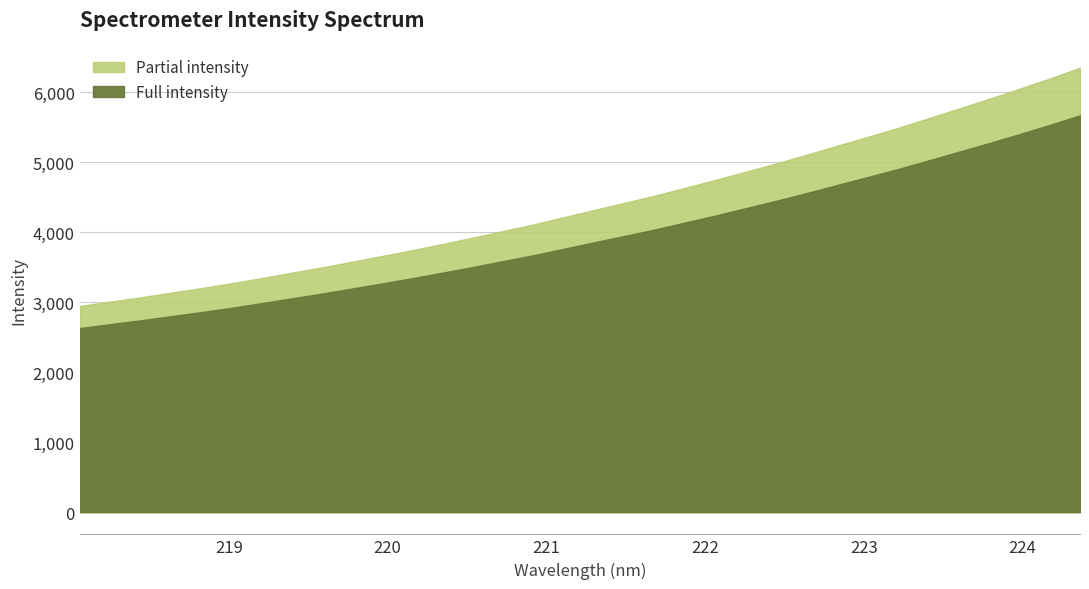

List the labels in order of value, largest first.

224.3616, 224.1709, 223.9802, 223.7895, 223.5987, 223.408, 223.2172, 223.0264, 222.8355, 222.6447, 222.4538, 222.263, 222.0721, 221.8812, 221.6902, 221.4993, 221.3083, 221.1174, 220.9264, 220.7354, 220.5444, 220.3533, 220.1623, 219.9712, 219.7801, 219.589, 219.3979, 219.2067, 219.0156, 218.8244, 218.6332, 218.442, 218.2508, 218.0596